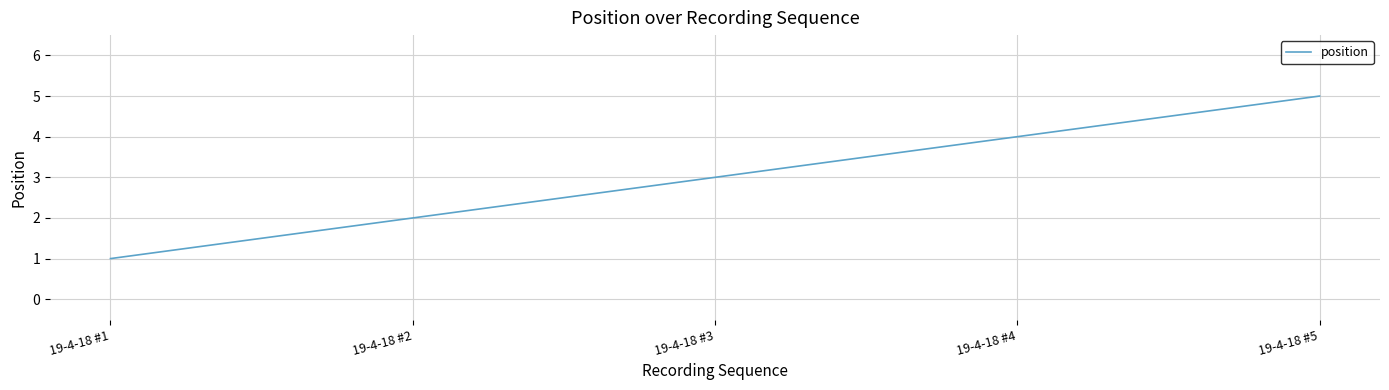

List the labels in order of value, smallest first.

19-4-18 #1, 19-4-18 #2, 19-4-18 #3, 19-4-18 #4, 19-4-18 #5